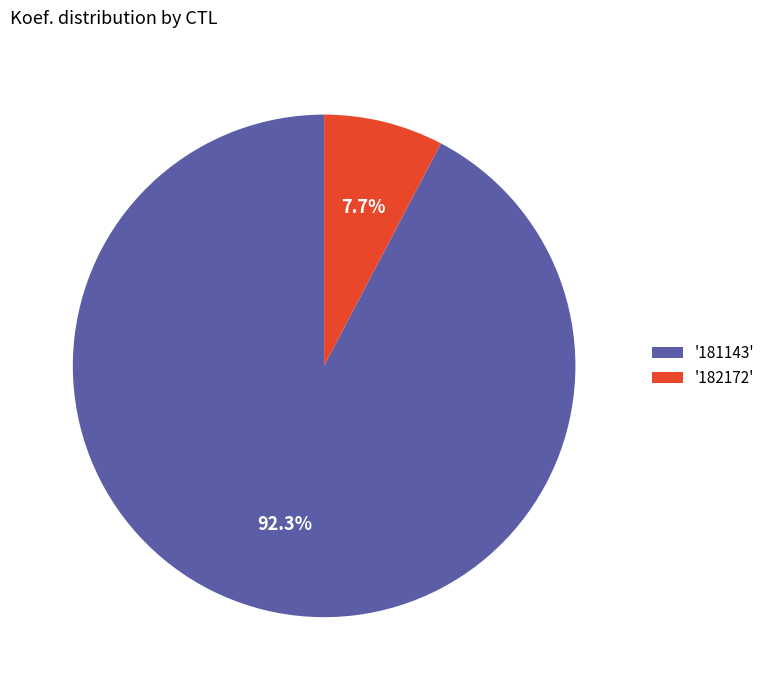

Which has a higher value, '181143' or '182172'?

'181143'